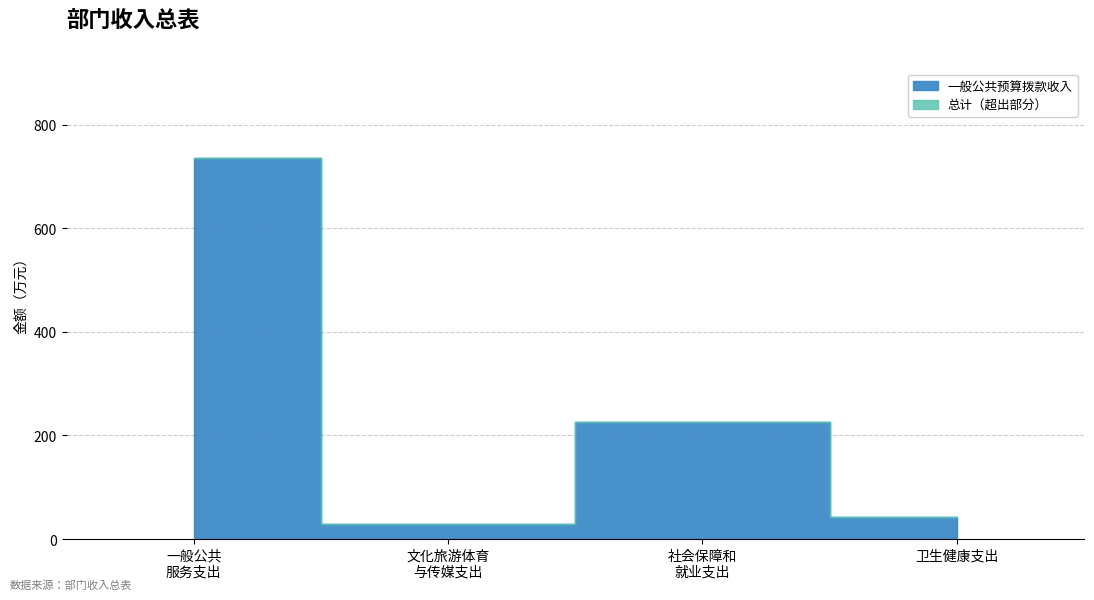

How many interior local peaks does the 一般公共预算拨款收入 series have?

1